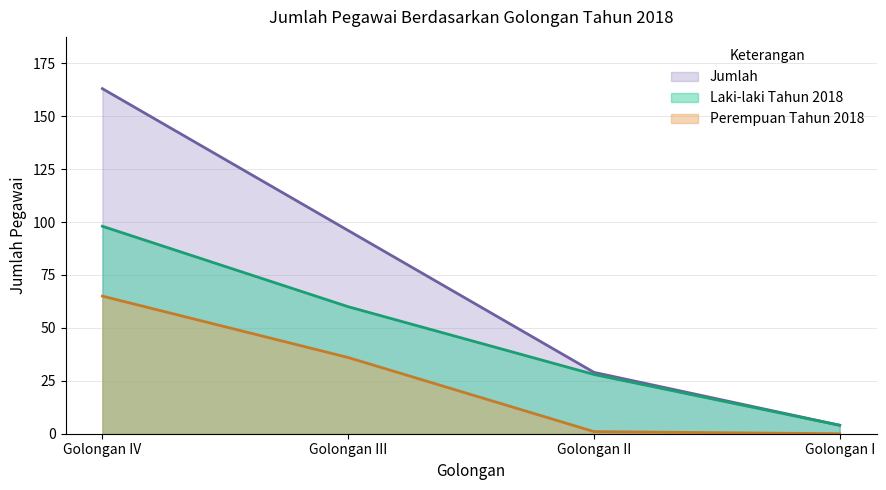

What is the value of the Jumlah point at the 4th from the left?

4